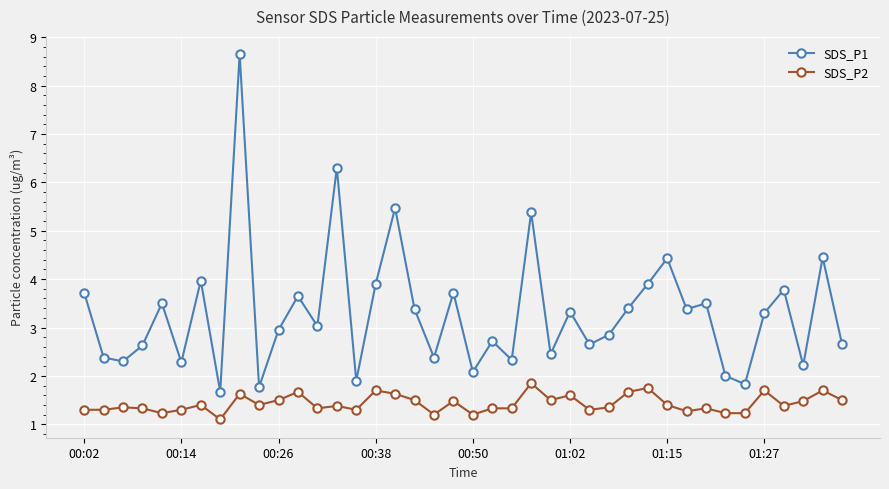

Rank the series by their maximum value, from lowest to highest.

SDS_P2, SDS_P1